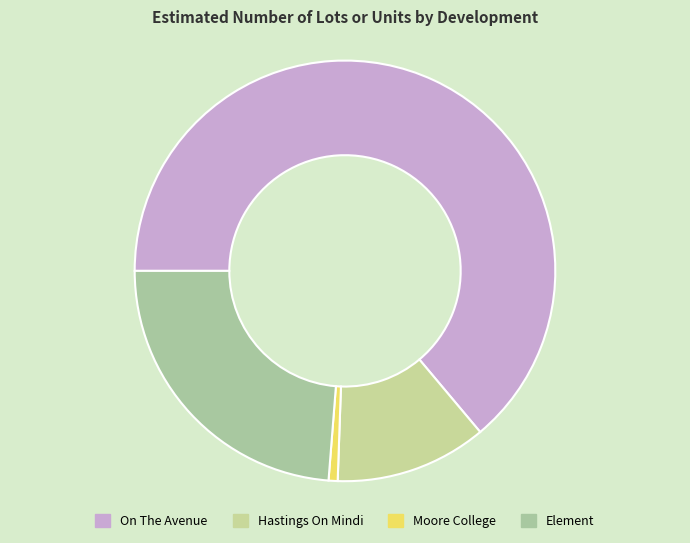

What percentage is the Element slice, to the nearest percent?

24%